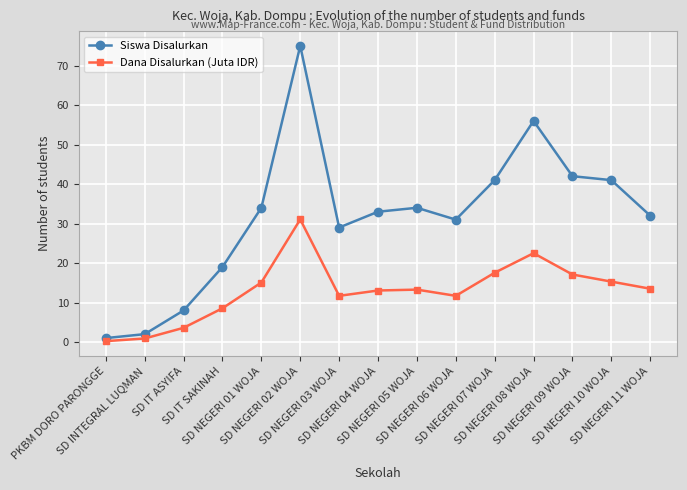

True or false: Siswa Disalurkan has more than 2 interior local peaks.

True